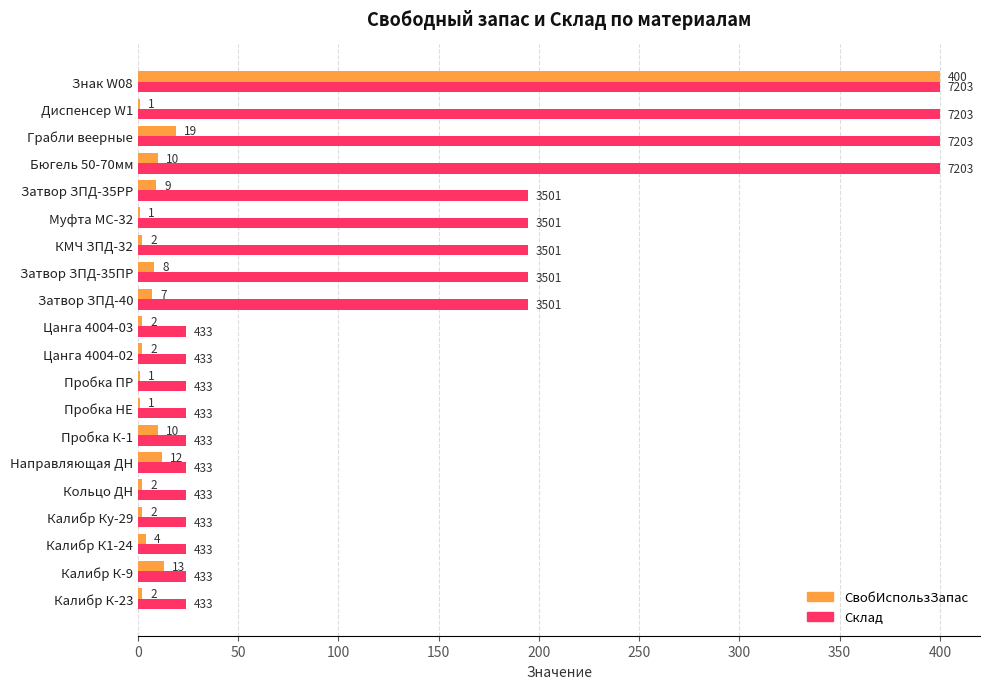

Which series has the largest total across all categories?

Склад